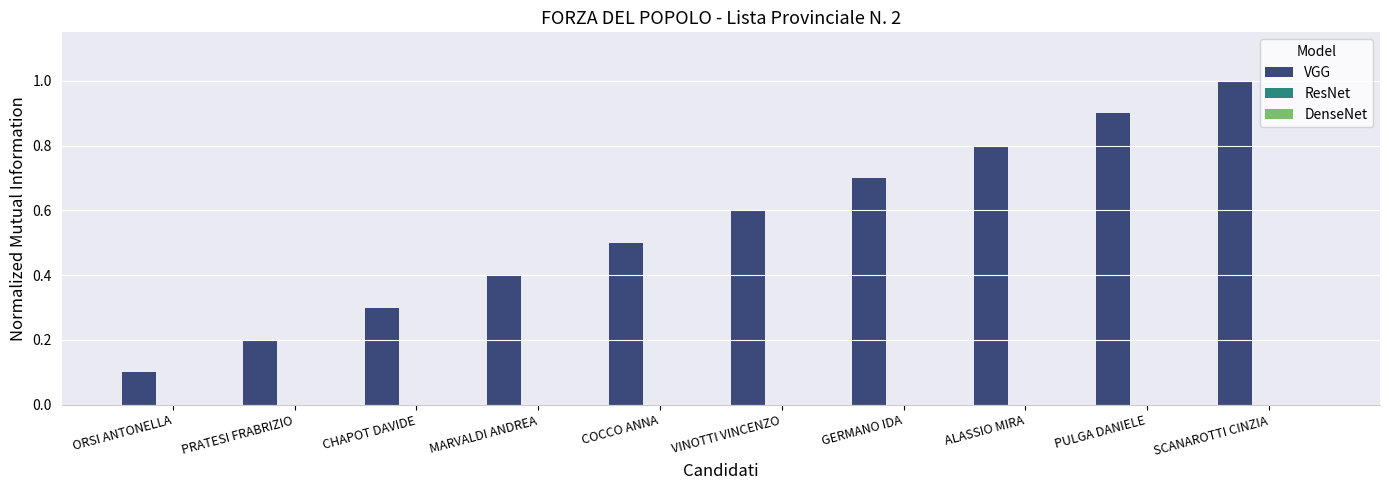

What is the value of the 2nd bar from the left?

0.2